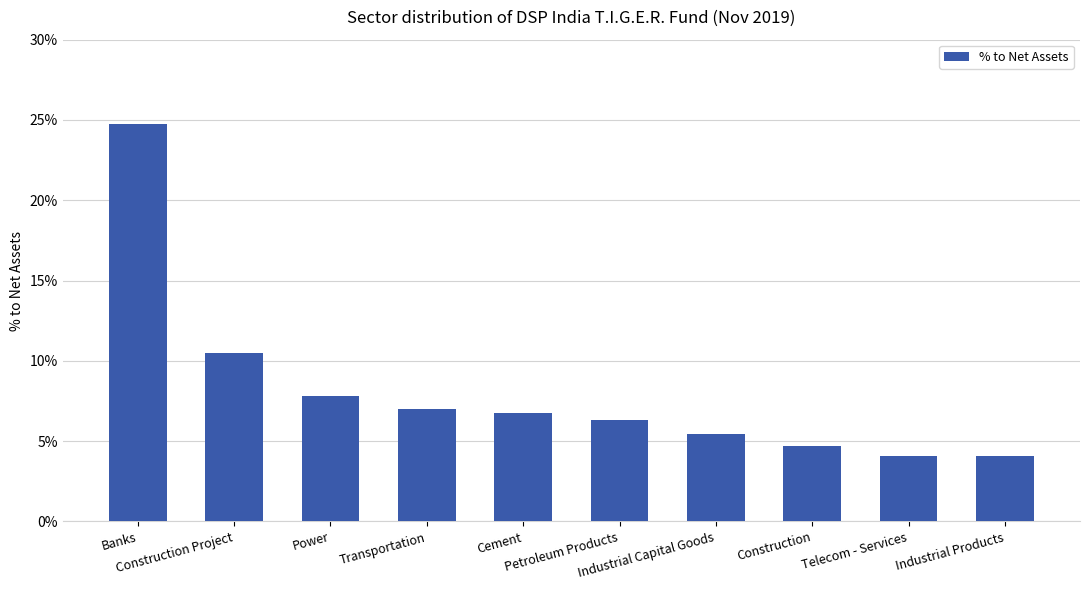

Reading left to right, list all the values displayed in this chart.

0.2	0.1	0.1	0.1	0.1	0.1	0.1	0.0	0.0	0.0